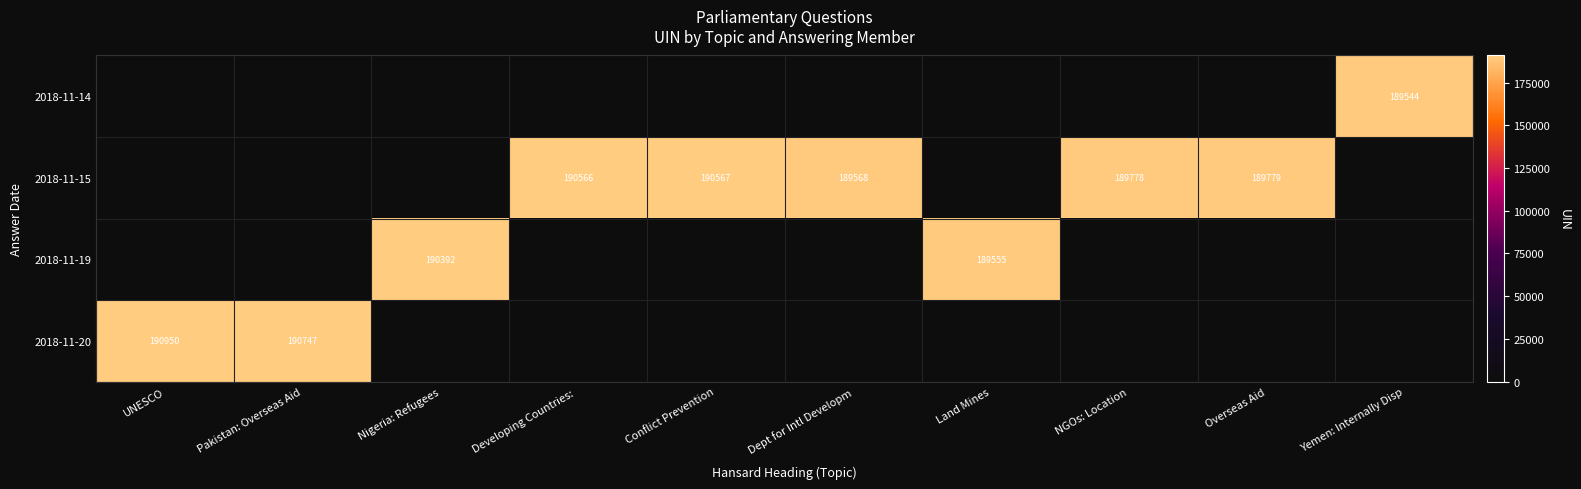

The value of 2018-11-20 at UNESCO is 190950. True or false?

True